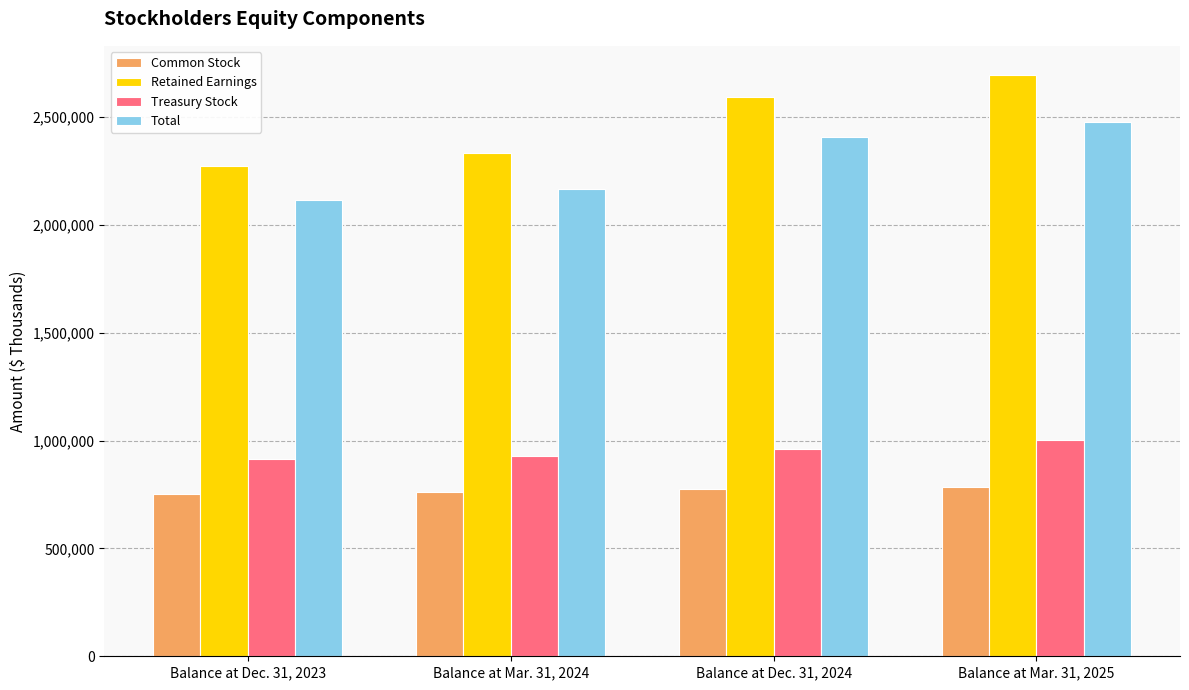

At which category is the sum across all series the highest?

Balance at Mar. 31, 2025